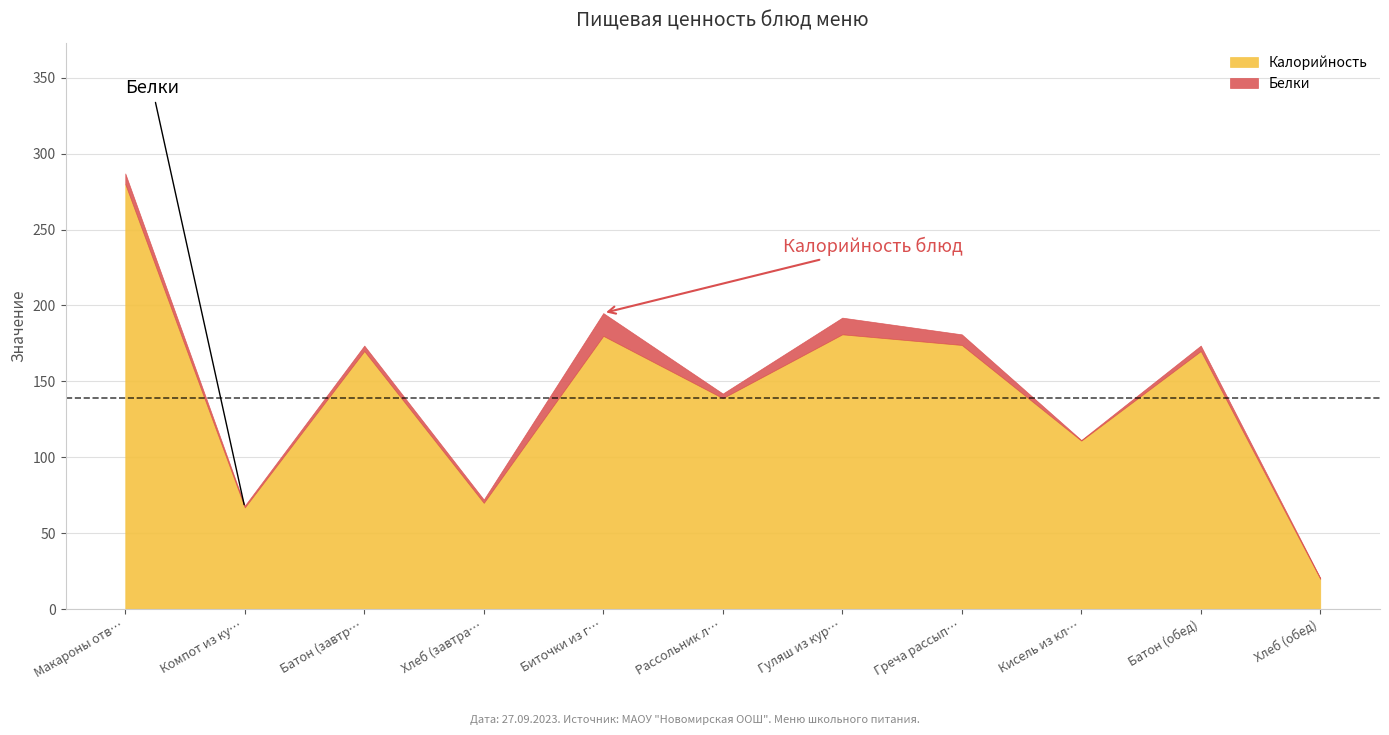

At which label does Белки reach its peak?

Биточки из говядины